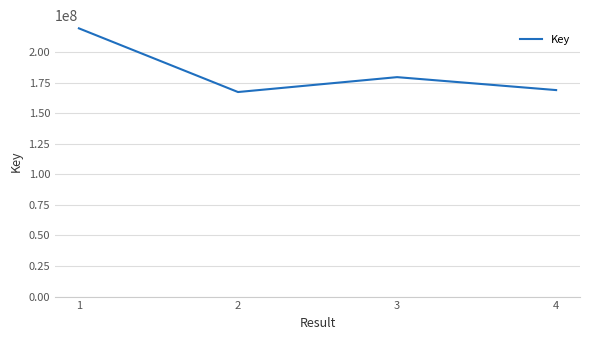

What is the change in value from 3 to 4?

-10584939